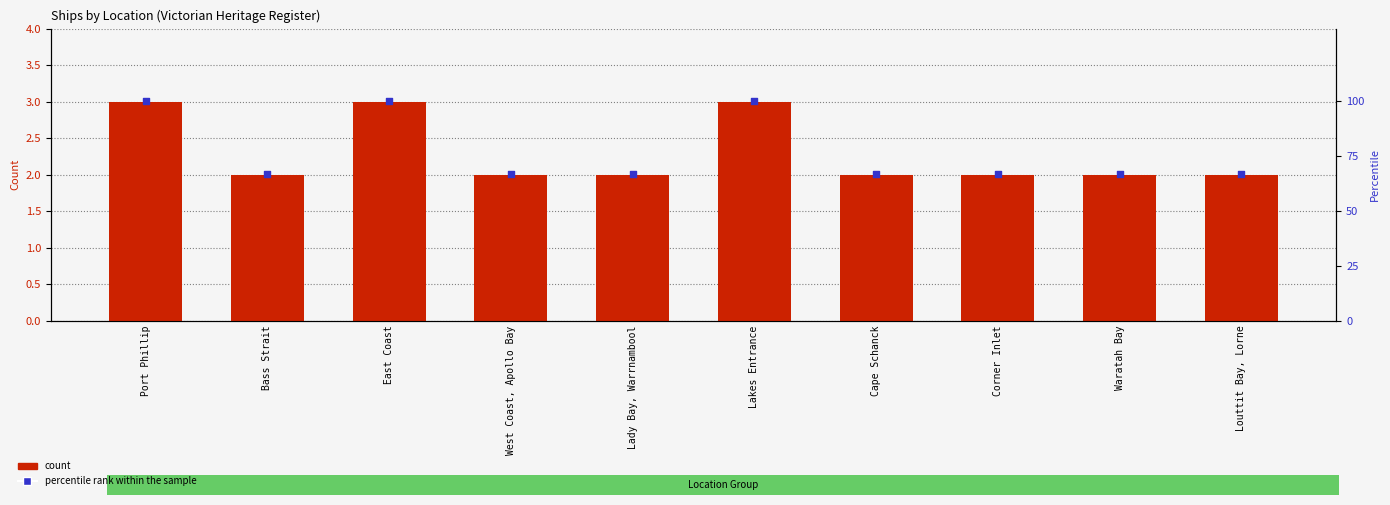

At which category is the sum across all series the highest?

Port Phillip